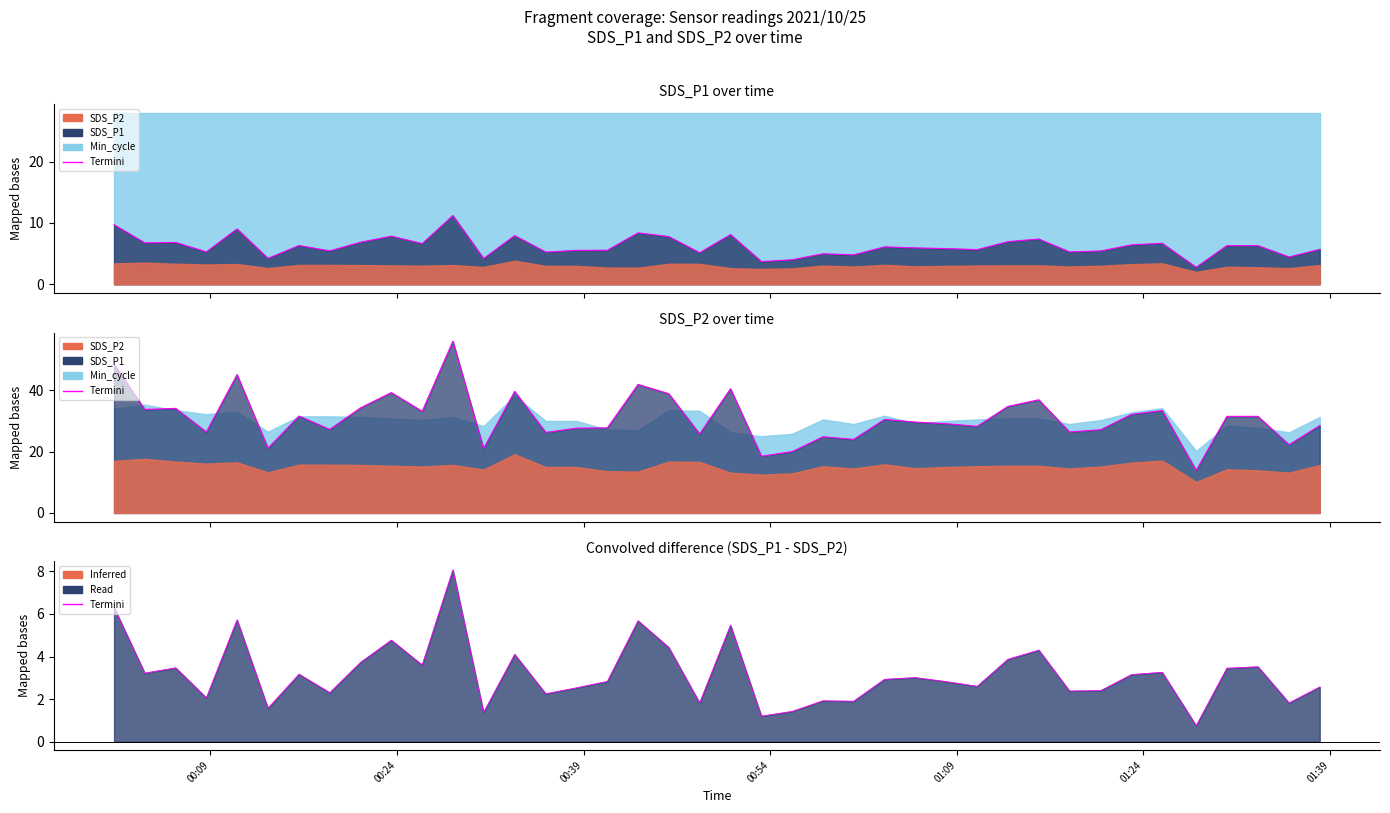

How many values in the SDS_P1 line series exceed 6?

20